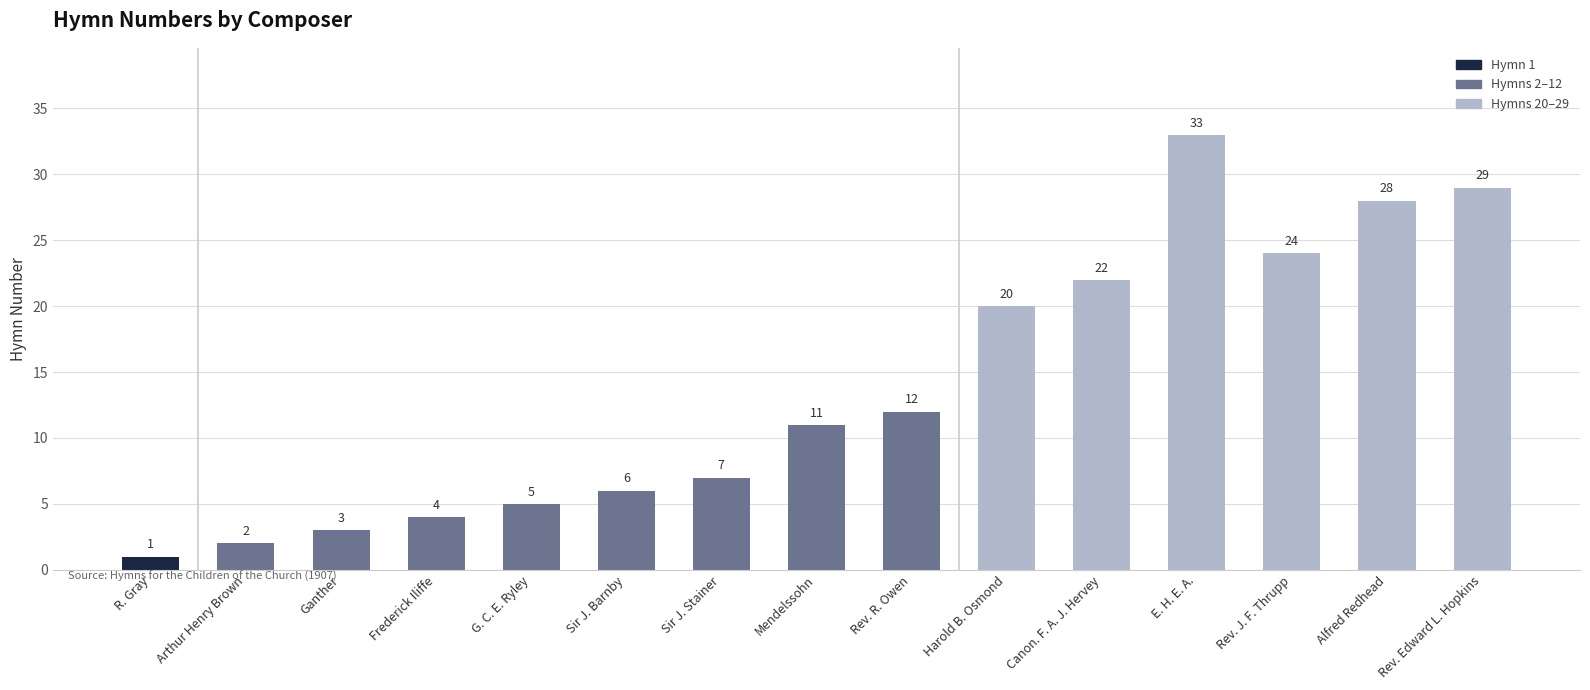

What is the sum of the values at Canon. F. A. J. Hervey and Harold B. Osmond?

42